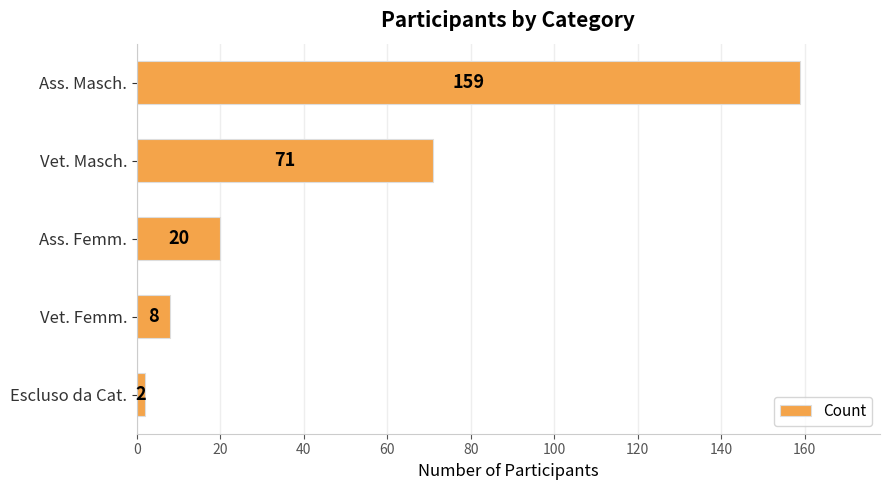

Does the chart contain any negative values?

No